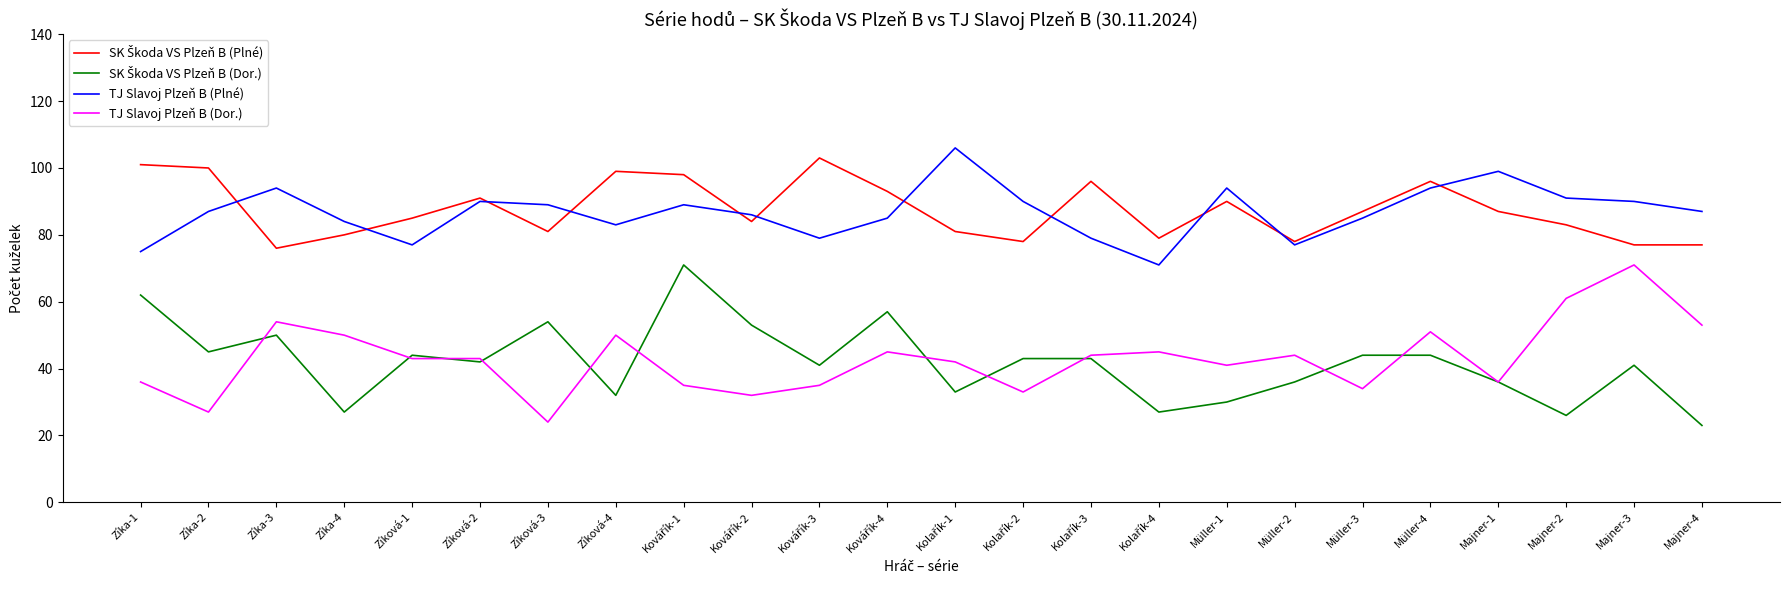

True or false: TJ Slavoj Plzeň B (Plné) and TJ Slavoj Plzeň B (Dor.) cross at least once.

False